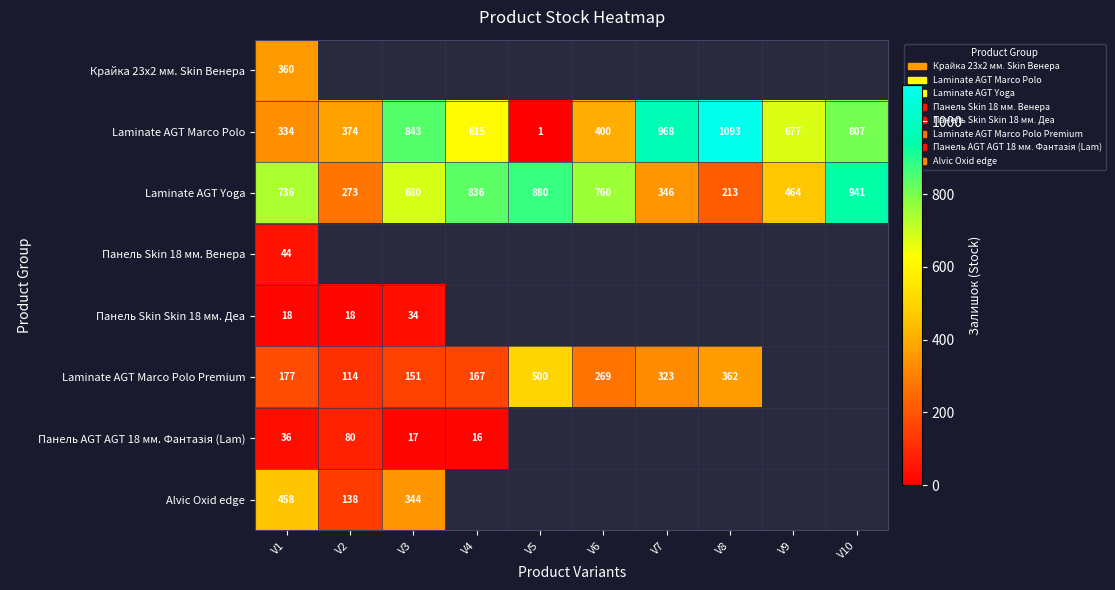

Which label corresponds to the largest value in the chart?

V8